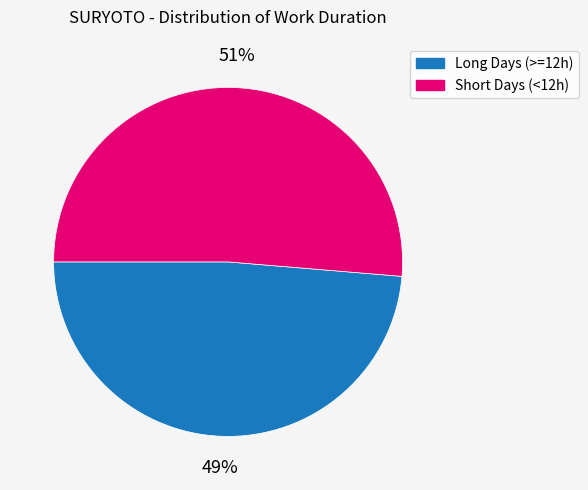

To the nearest percent, what is the average slice percentage?

50%